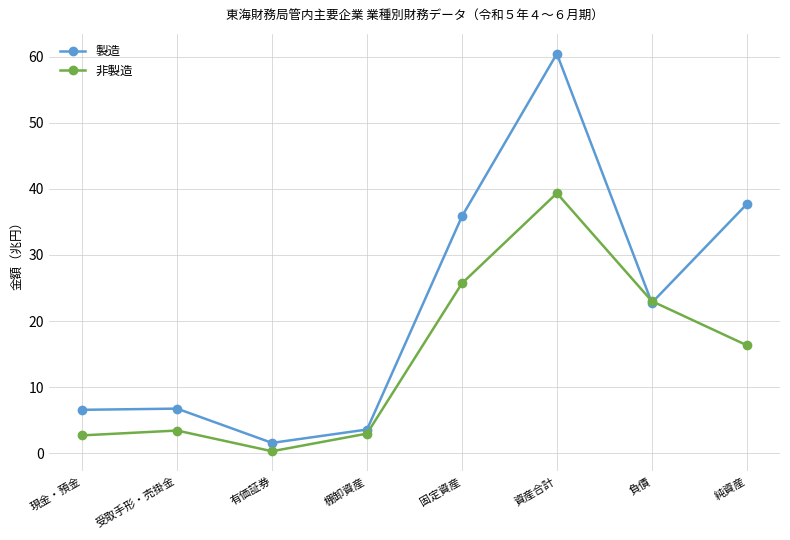

At how many categories does at least one series exceed 39?

1